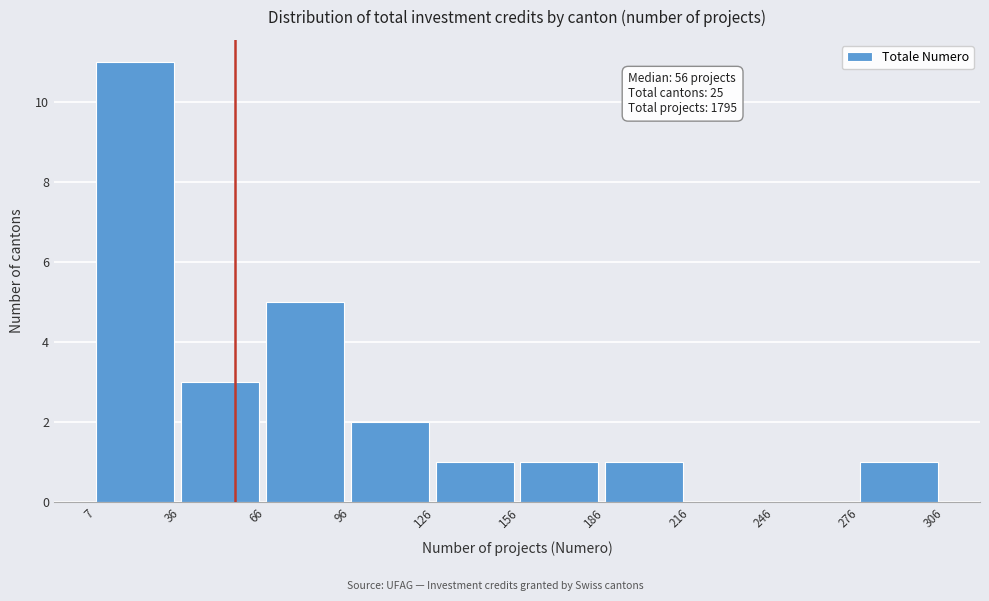

Over which range of the x-axis is the bar tallest?

7 to 36